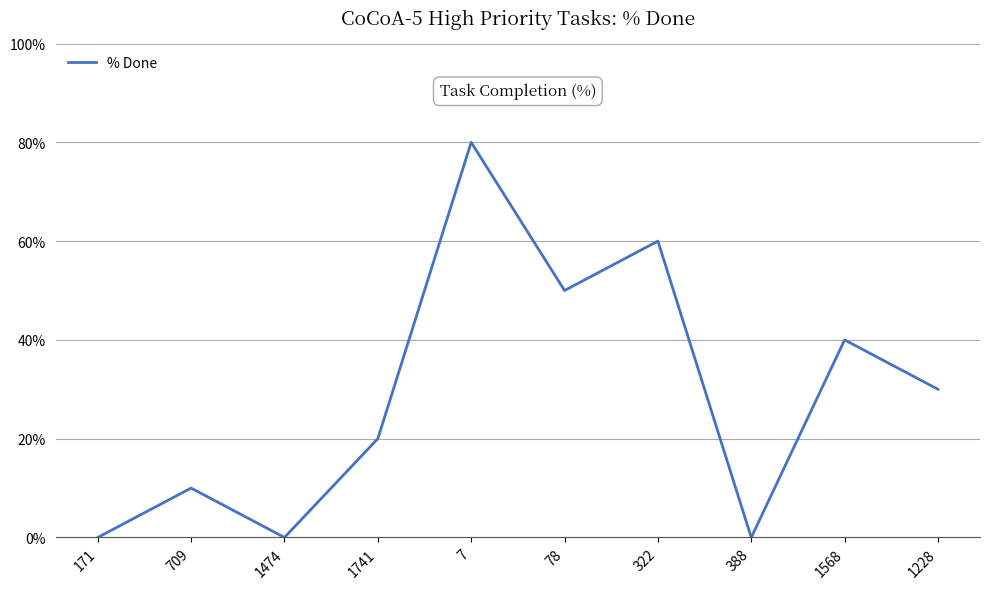

Is this an area chart (filled region under the line)?

No